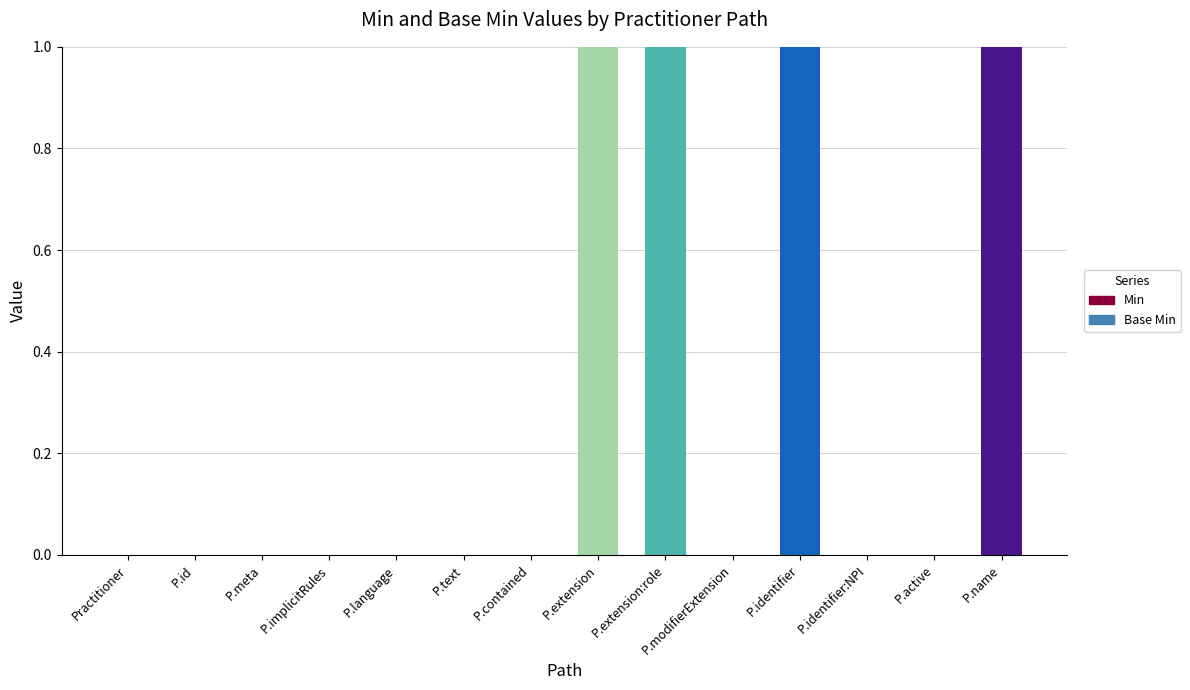

Which has a higher value, P.name or P.id?

P.name